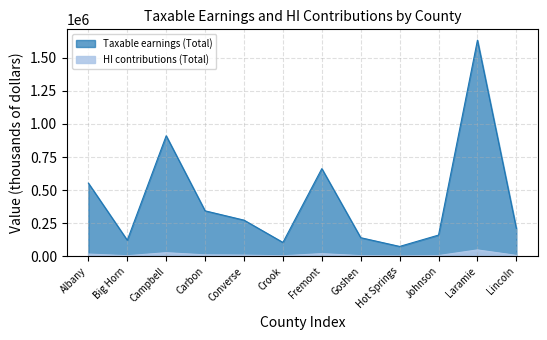

Does the chart have visible grid lines?

Yes